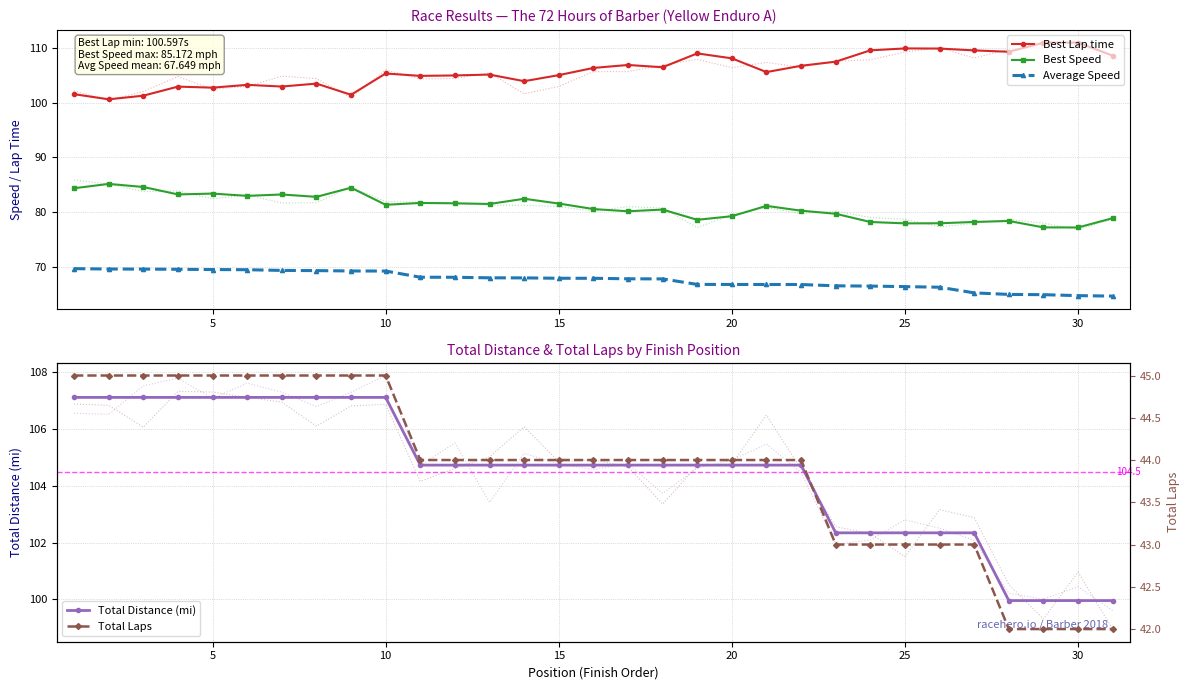

True or false: Best Lap time and Total Laps intersect in this chart.

False